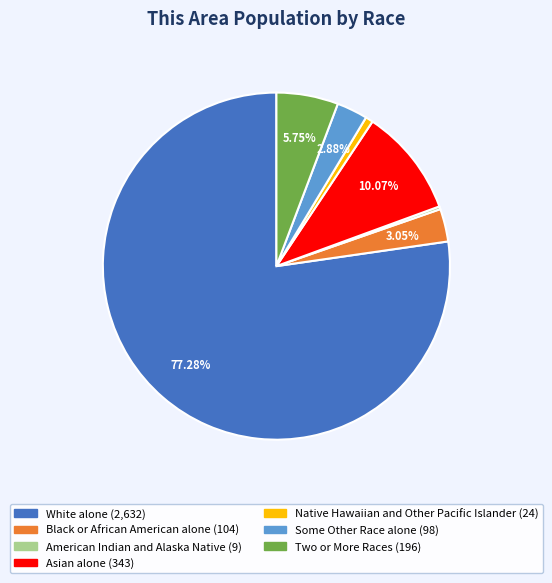

What is the largest slice in the pie chart?

White alone